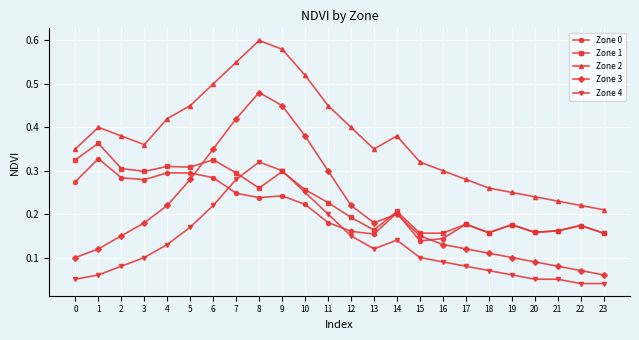

What is the sum of all Zone 1 values?

5.6